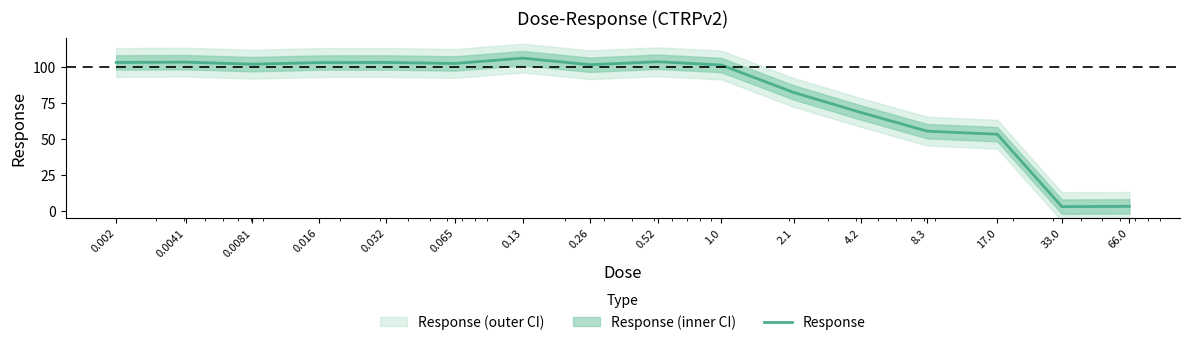

What is the change in value from 0.13 to 8.3?

-50.8